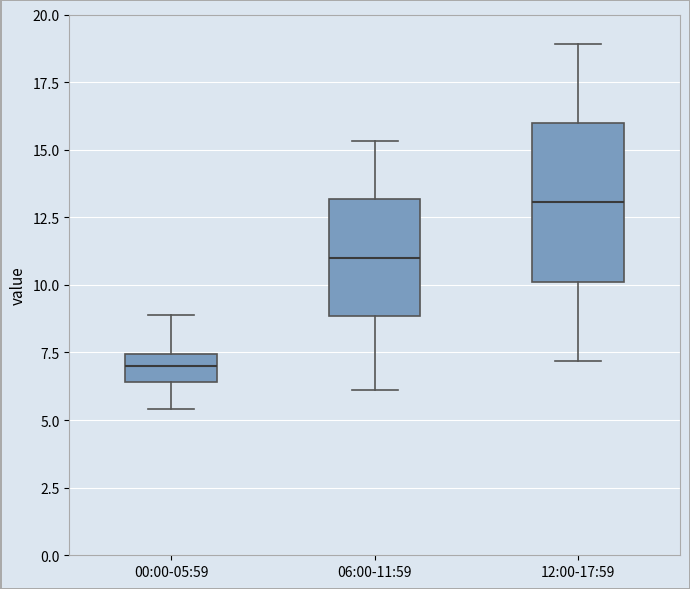

Comparing the boxes themselves (not the whiskers), which one is the tallest?

12:00-17:59